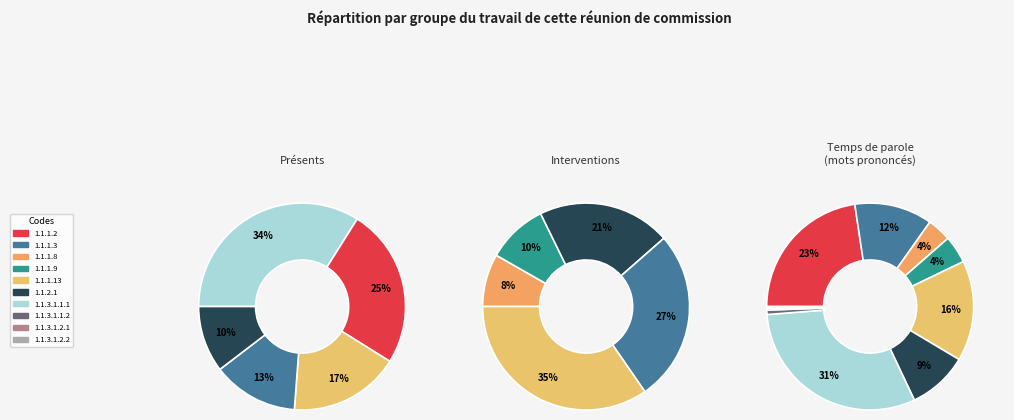

How many segments does this pie chart have?

10